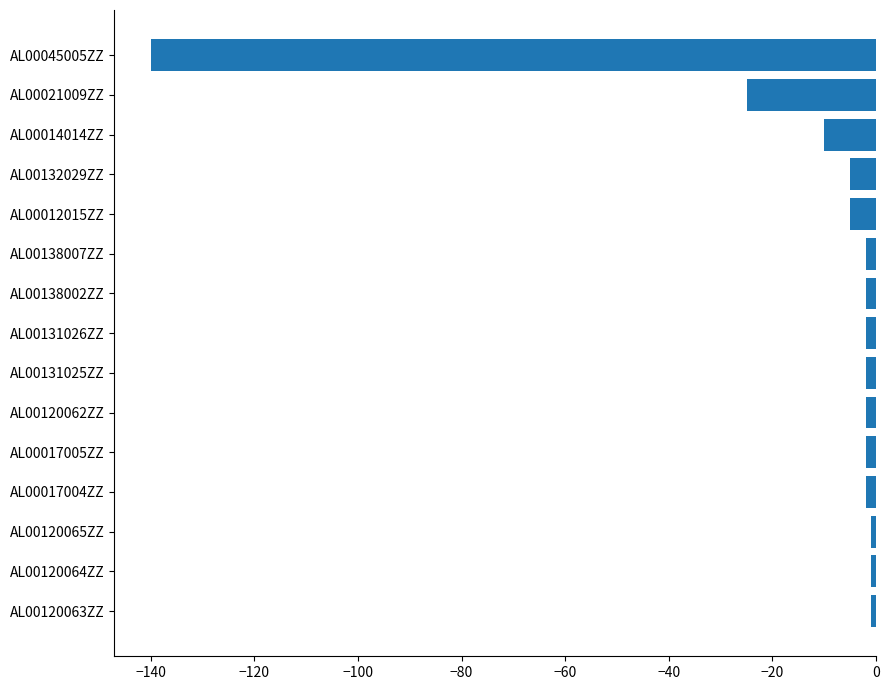

Which has a higher value, AL00021009ZZ or AL00132029ZZ?

AL00132029ZZ